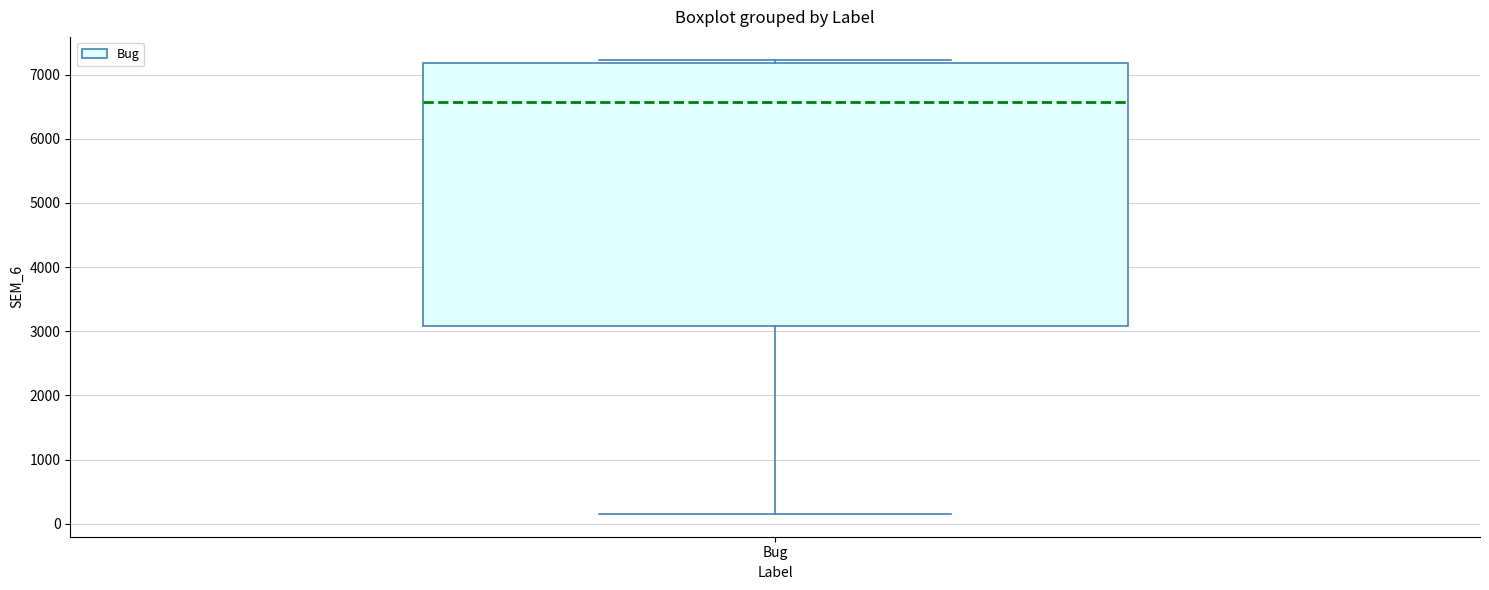

Transcribe this box plot: give where the median line is, the range the box spans, and where the two whiskers end, as read against the y-axis. The values are not printed on the chart, so give them approximately, as read against the axis.

median 6600, box 3100 to 7200, whiskers 200 to 7200 (just above the box's upper edge)